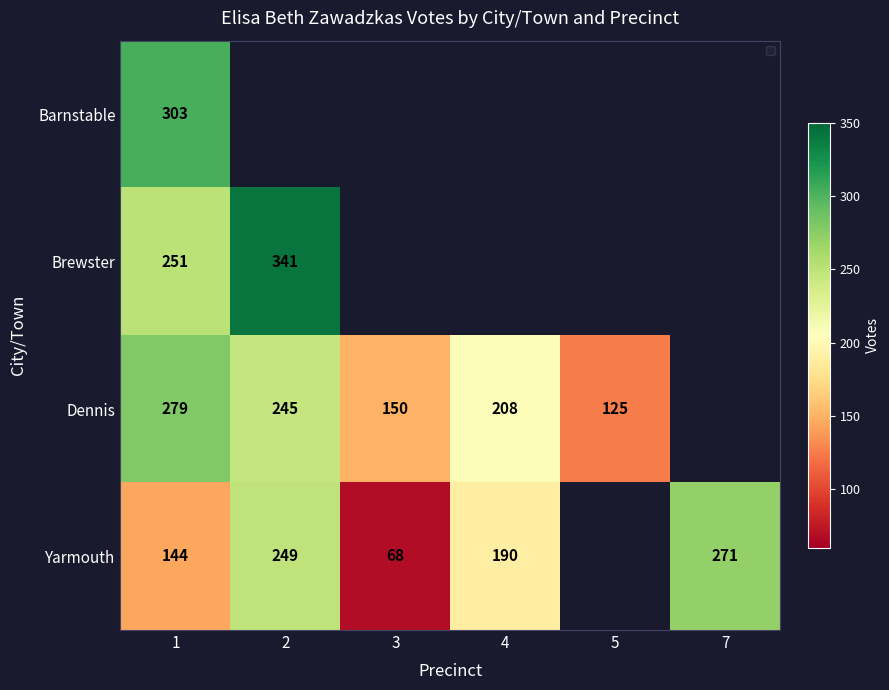

The Dennis series shows 63 at 4. True or false?

False